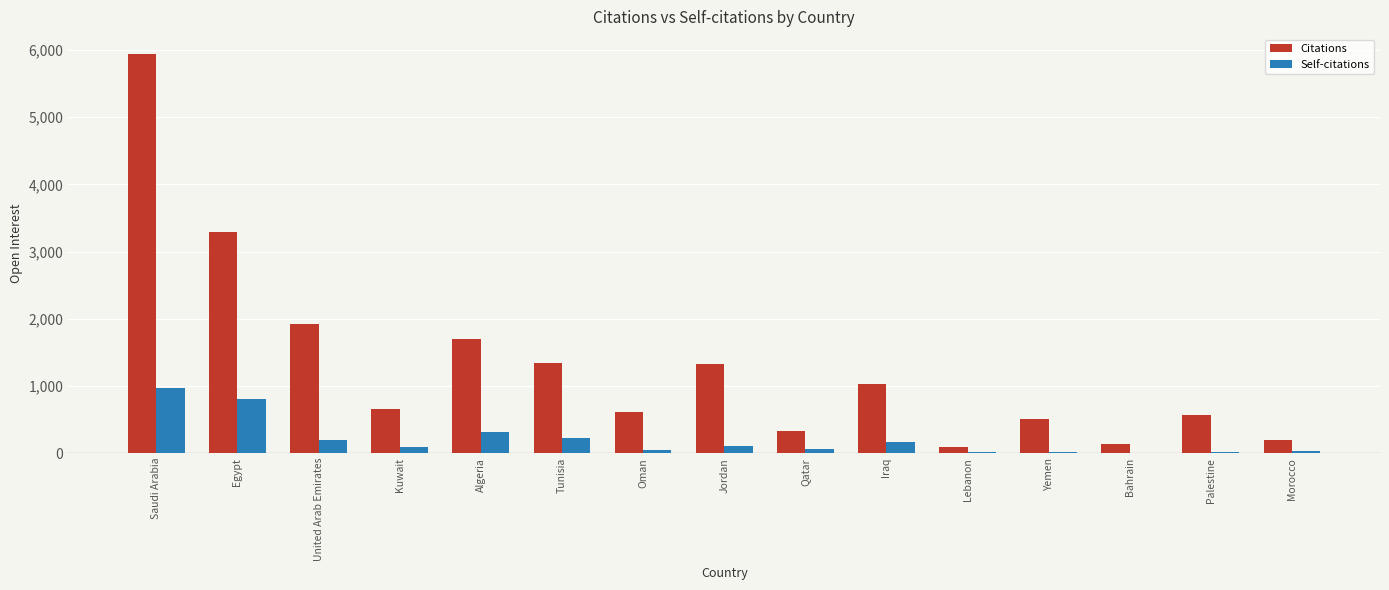

Which category has the highest value across all series?

Saudi Arabia